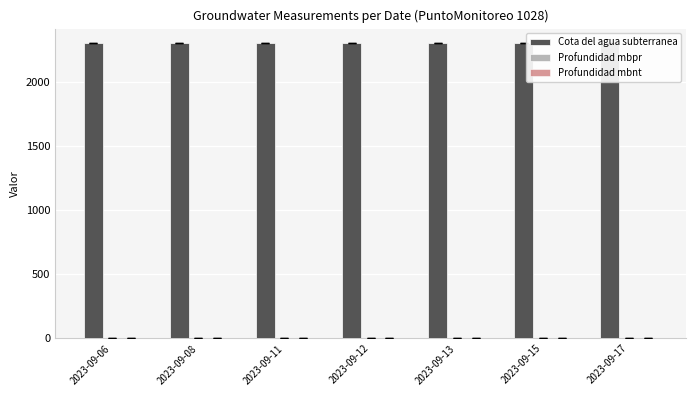

Between 2023-09-11 and 2023-09-13, which is larger?

2023-09-11